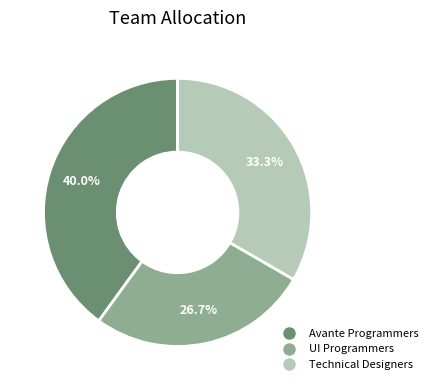

Rank the categories by value from lowest to highest.

UI Programmers, Technical Designers, Avante Programmers